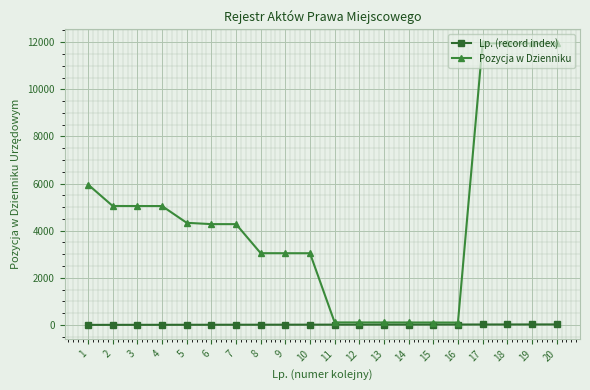

Which series has the largest total across all categories?

Pozycja w Dzienniku